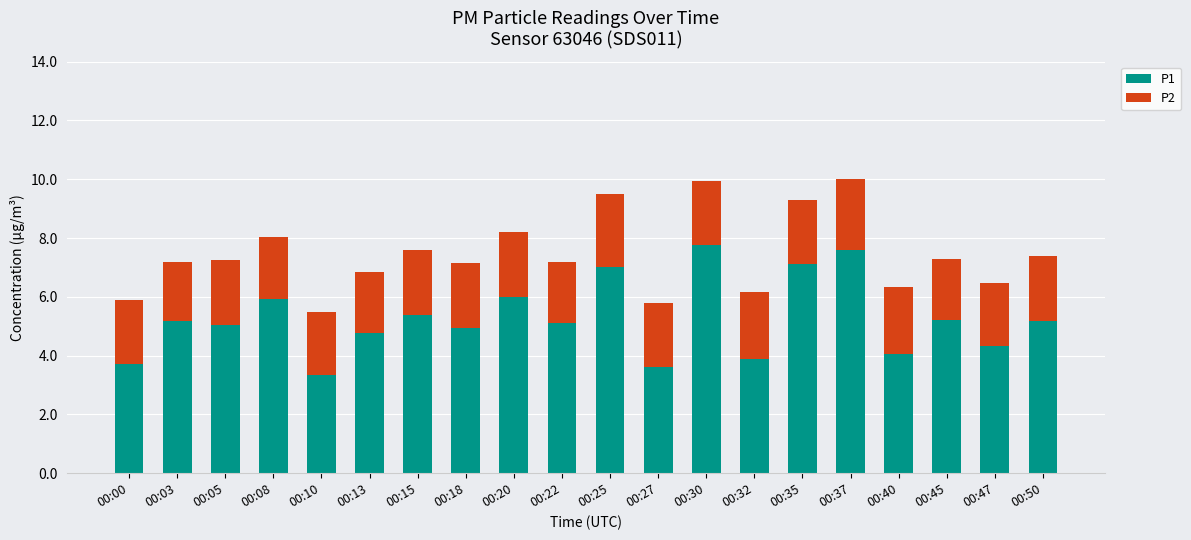

Is it true that P1 equals 4.9 at 00:27?

False